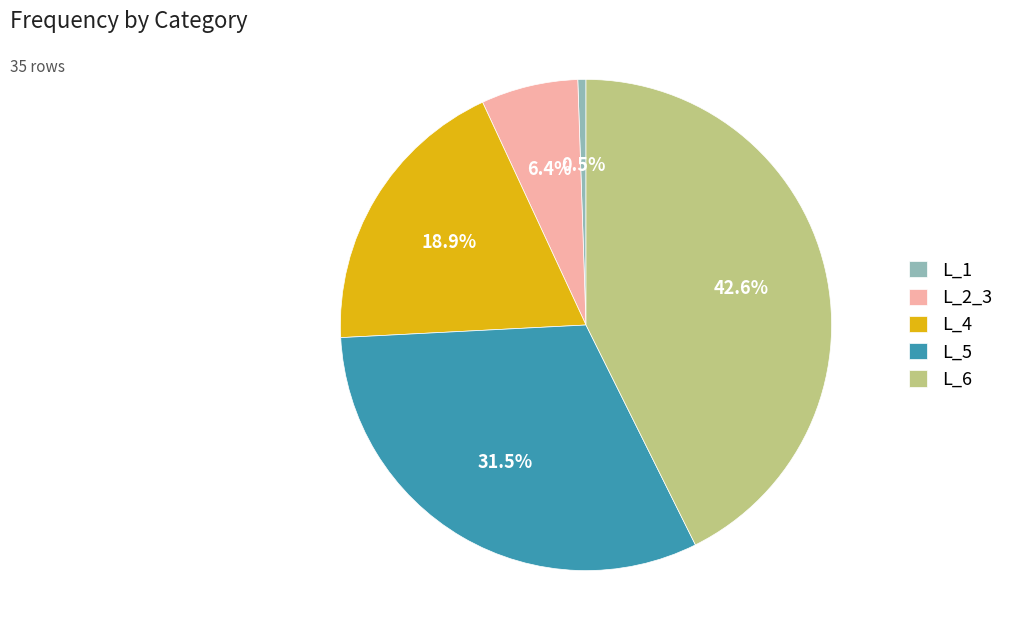

How many slices are in this pie chart?

5